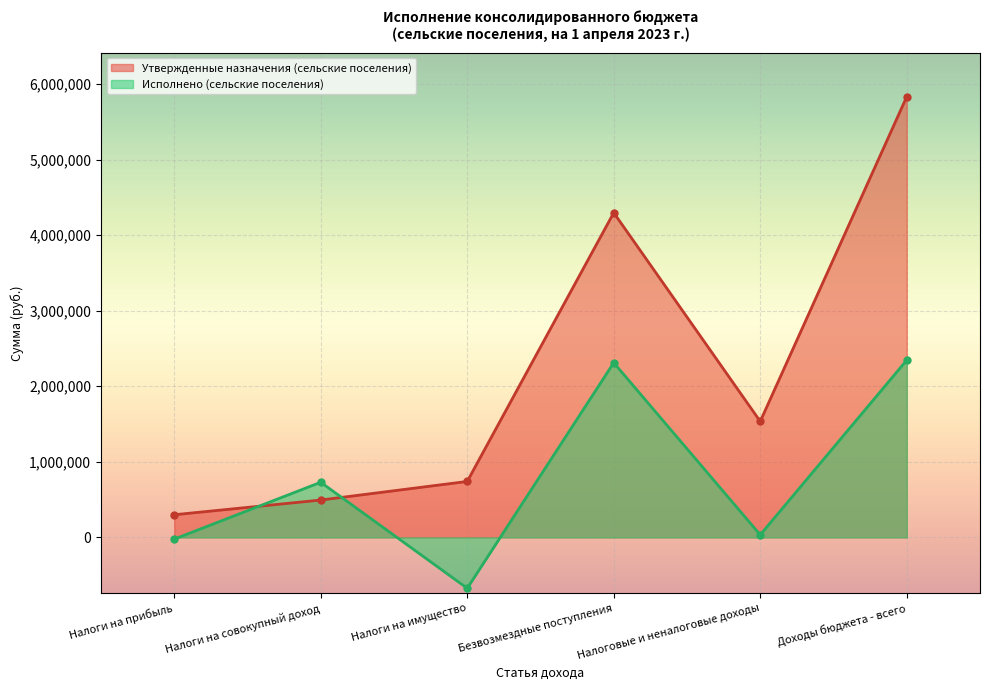

Read the Исполнено (сельские поселения) value at Доходы бюджета - всего.

2345622.4